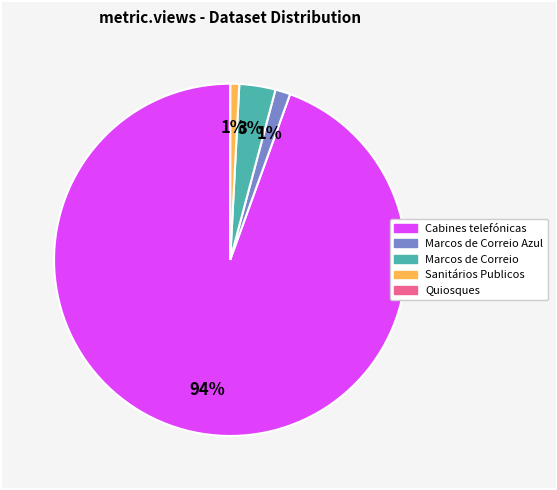

Is there any slice that represents more than half of the pie?

Yes